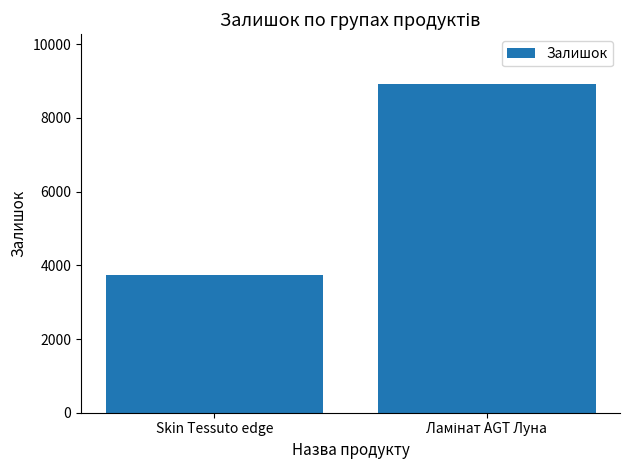

Reading right to left, transcribe all the data shown in this chart.

8932	3751